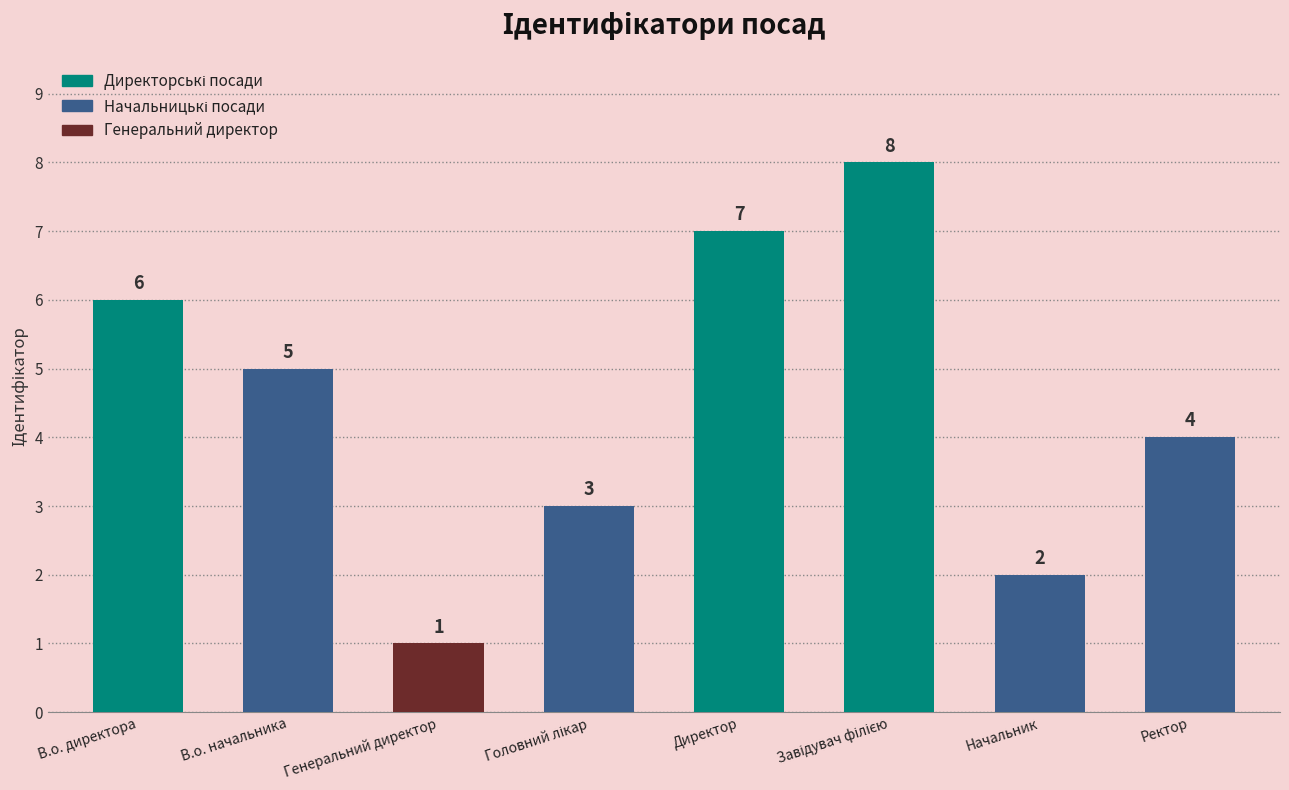

Does the chart contain stacked bars?

No